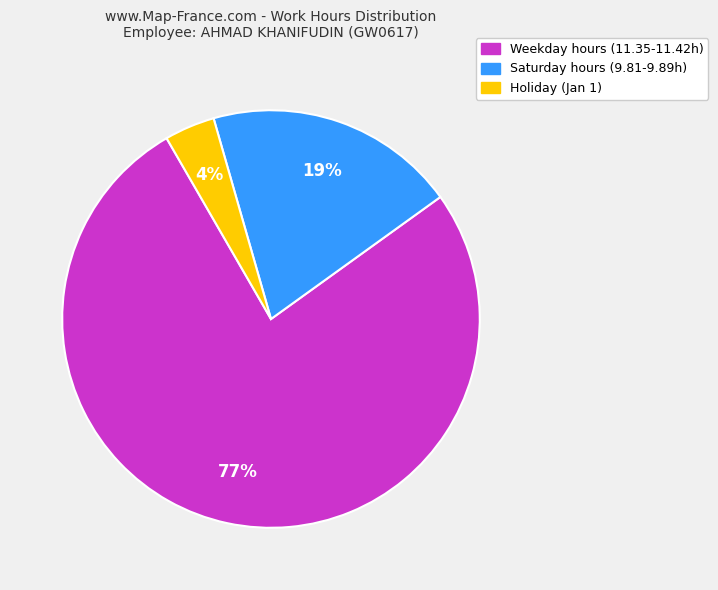

Count the number of slices in the pie.

3